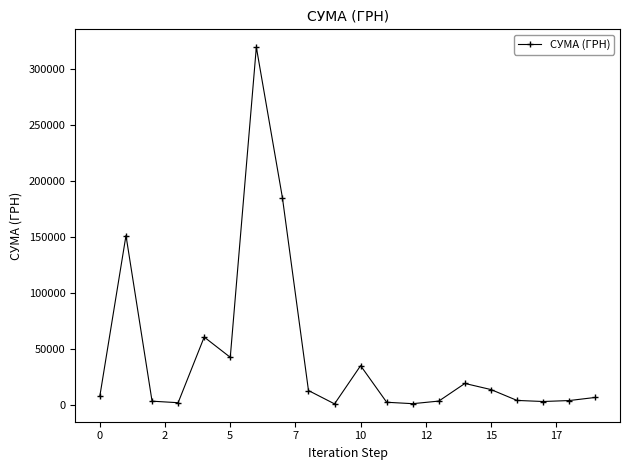

What is the value of the 15th point from the left?

19242.0